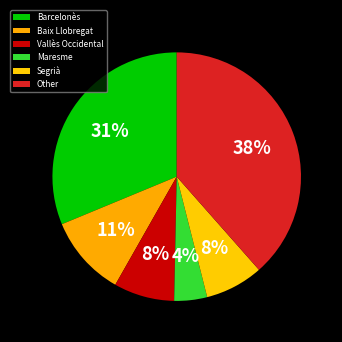

Rank the categories by value from lowest to highest.

Maresme, Segrià, Vallès Occidental, Baix Llobregat, Barcelonès, Other